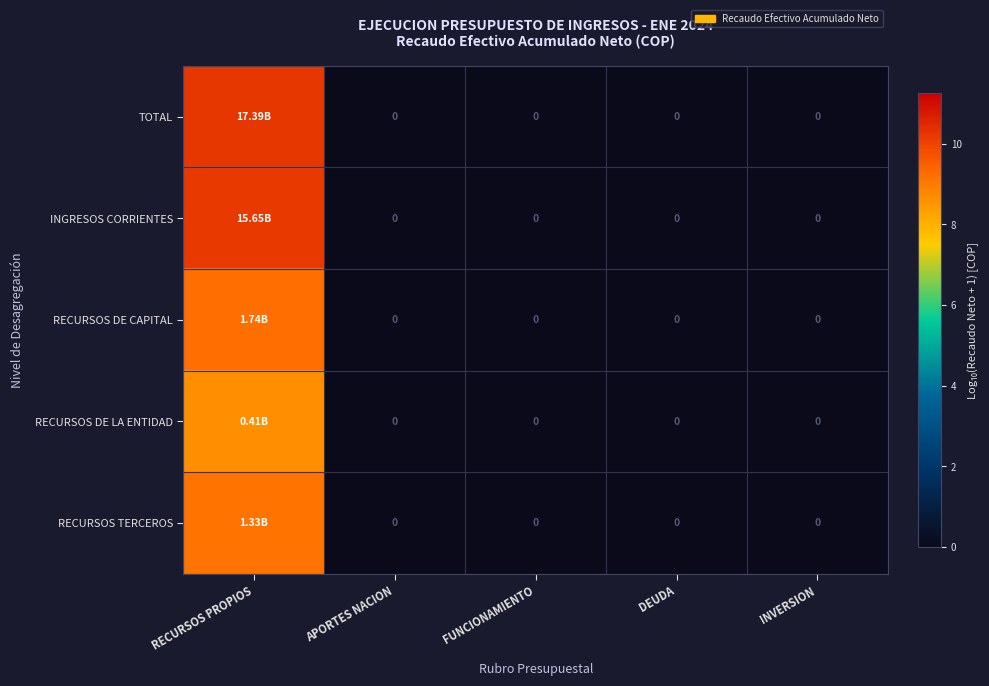

What is the highest value of the RECURSOS DE LA ENTIDAD series?

8.6